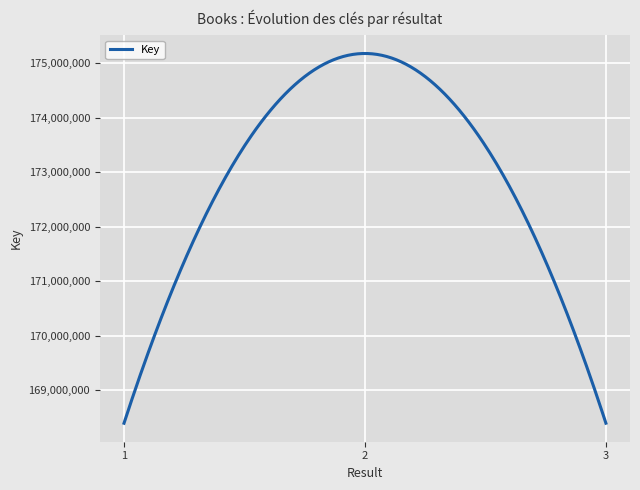

What is the minimum value shown in the chart?

168398656.0